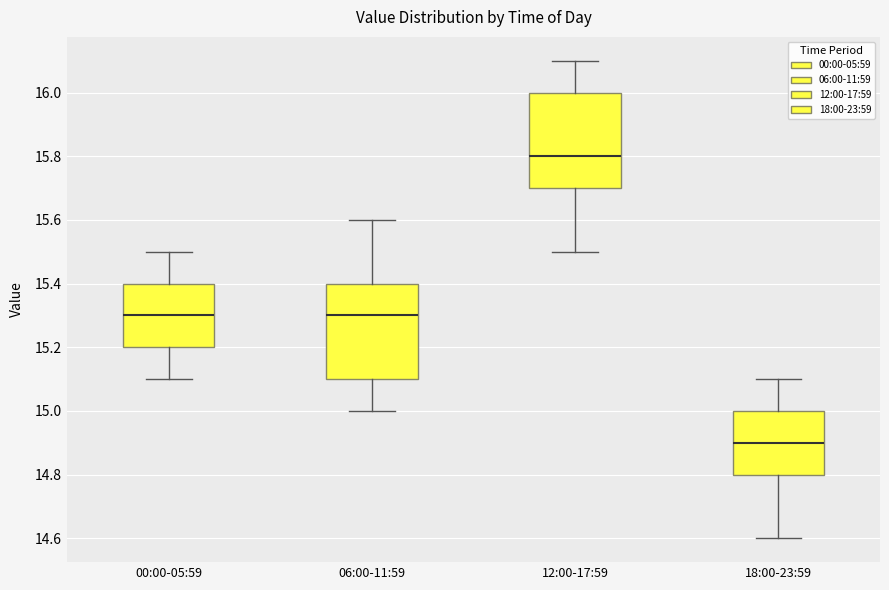

Reading left to right, transcribe this box plot: for each box, give where its median line is, the range the box spans, and where its two whiskers end, as read against the y-axis. The values are not printed on the chart, so give them approximately, as read against the axis.

00:00-05:59: median 15.3, box 15.2 to 15.4, whiskers 15.1 to 15.5
06:00-11:59: median 15.3, box 15.1 to 15.4, whiskers 15.0 to 15.6
12:00-17:59: median 15.8, box 15.7 to 16.0, whiskers 15.5 to 16.1
18:00-23:59: median 14.9, box 14.8 to 15.0, whiskers 14.6 to 15.1